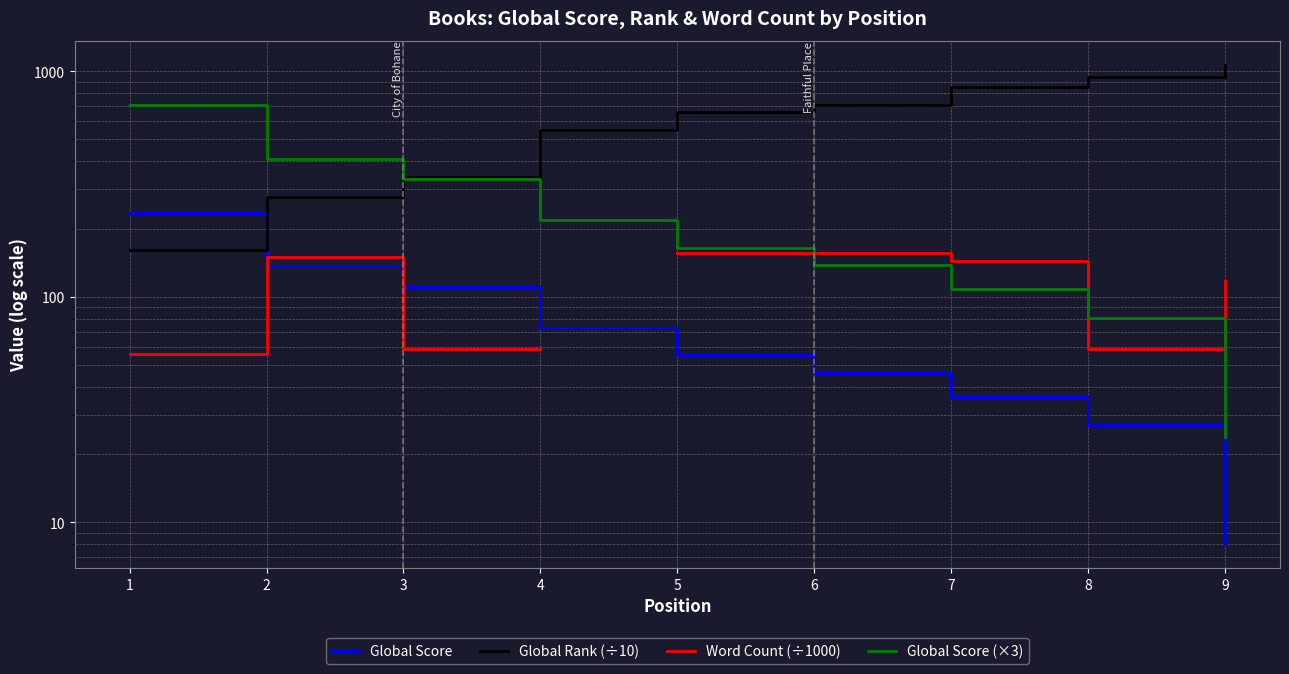

Rank the categories by Global Rank (÷10) value from lowest to highest.

1, 2, 3, 4, 5, 6, 7, 8, 9